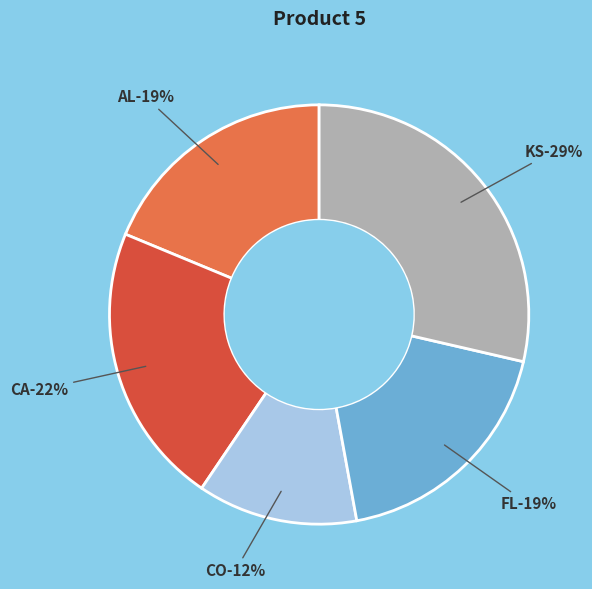

Rank the categories by value from highest to lowest.

KS, CA, AL, FL, CO